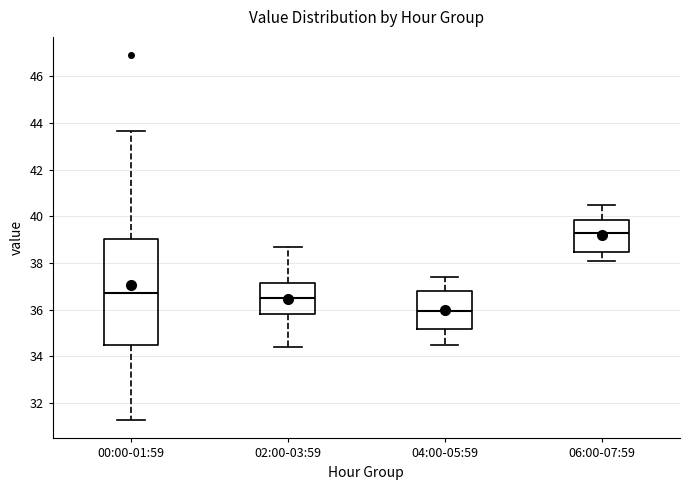

Where does the lower whisker of the box for 02:00-03:59 end on the y-axis? The values are not printed on the chart, so give them approximately, as read against the axis.

34.4